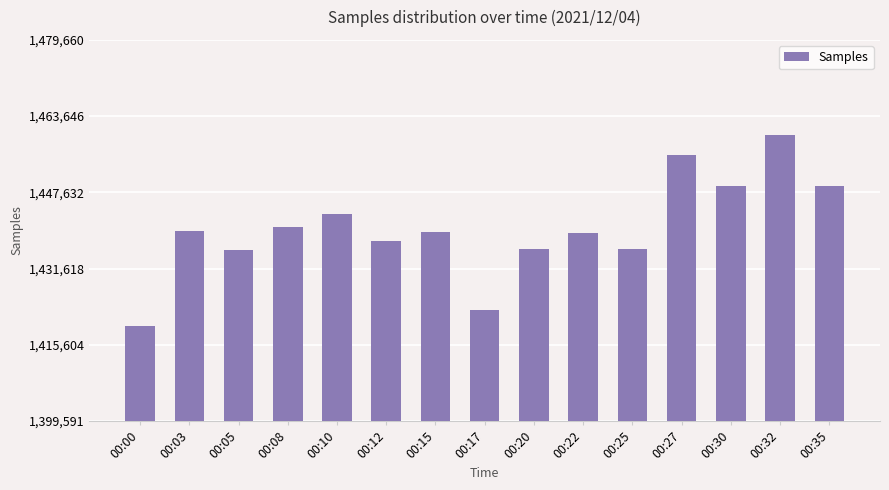

What is the approximate value at 00:03, to the nearest 10?

1439600